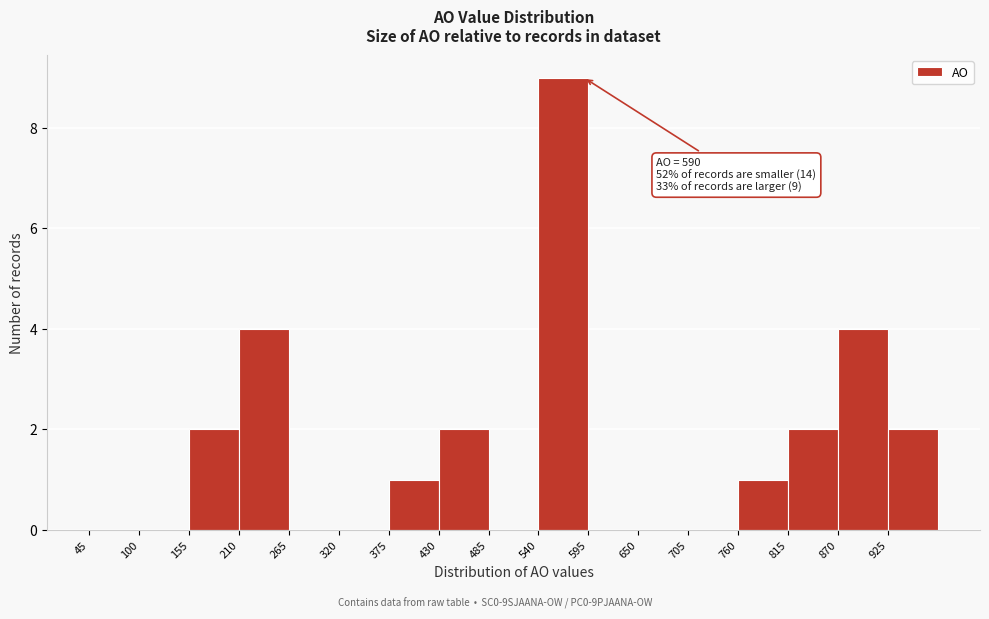

Over which range of the x-axis is the bar tallest?

540 to 595